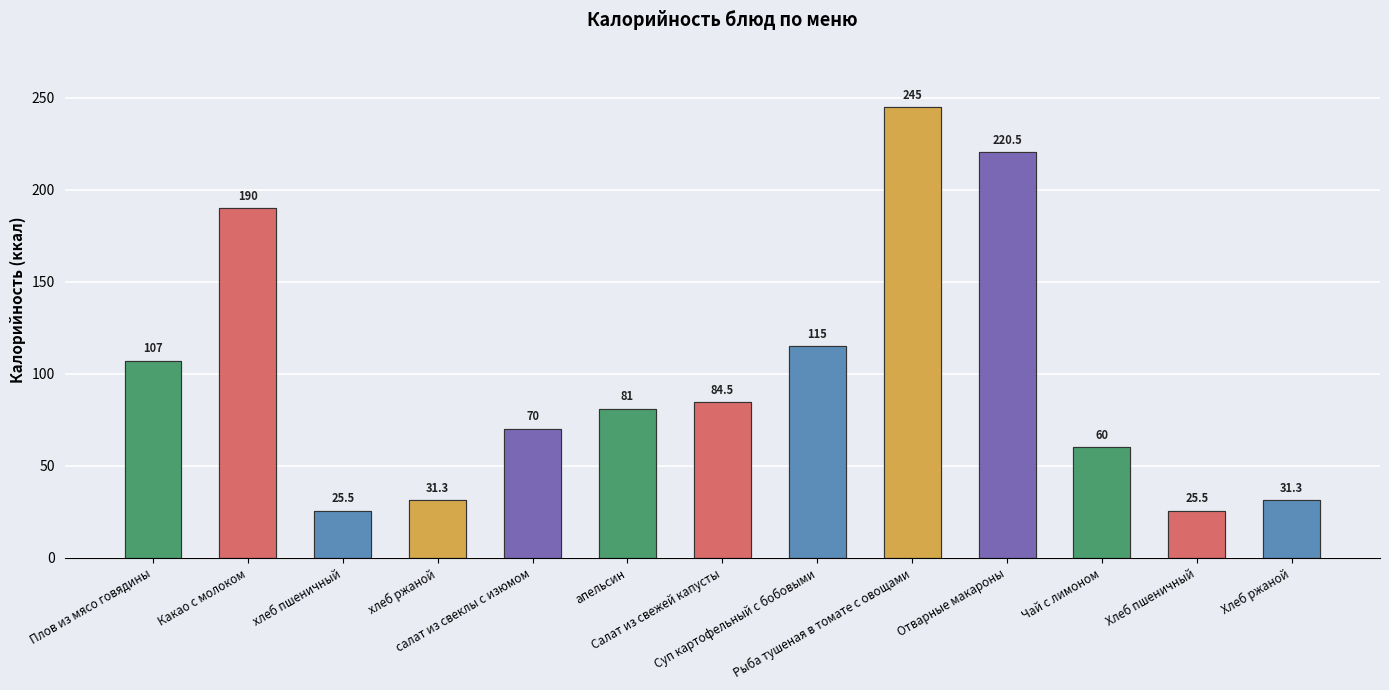

What is the change in value from Салат из свежей капусты to Хлеб ржаной?

-53.2